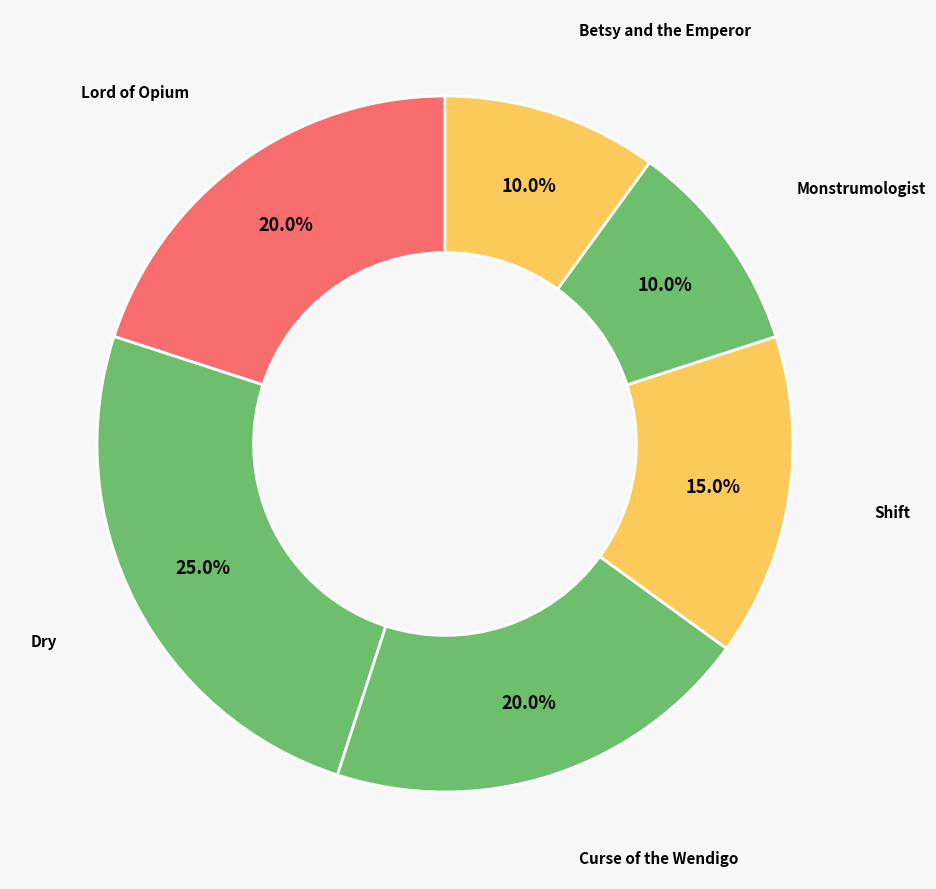

Is there any slice that represents more than half of the pie?

No